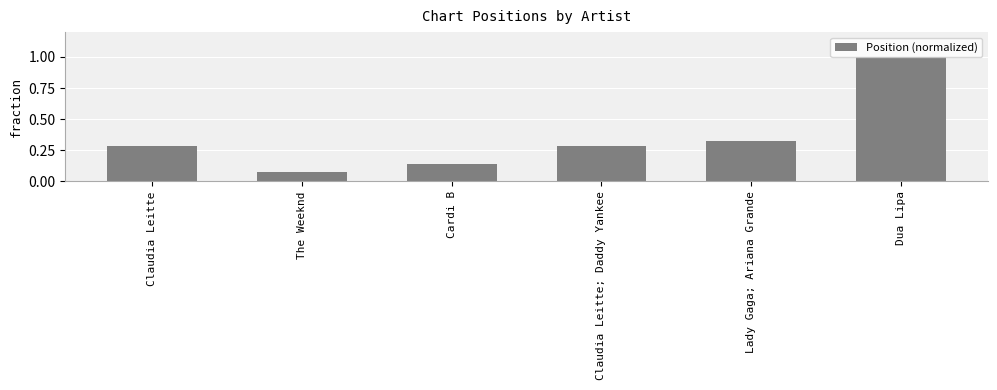

What is the sum of all values?

2.1